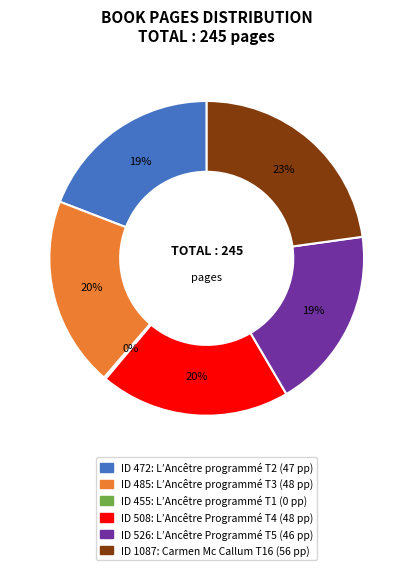

Does any single category account for the majority?

No